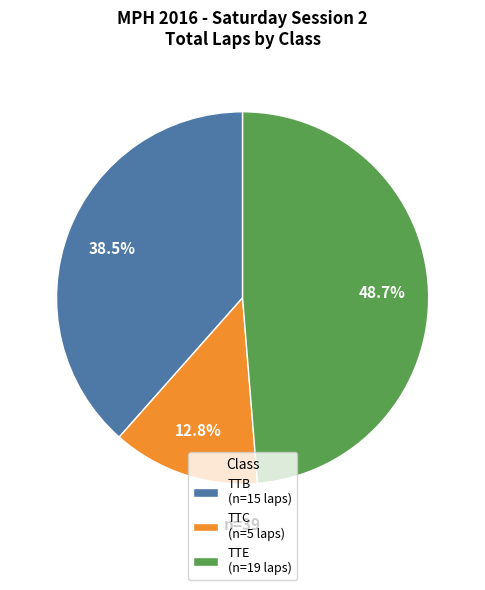

Which slice is the smallest?

TTC (n=5 laps)